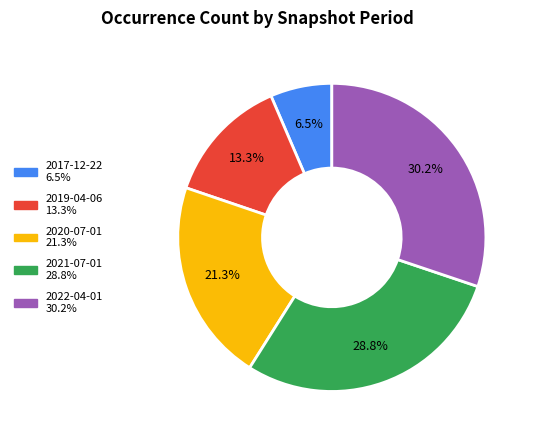

How many slices are in this pie chart?

5